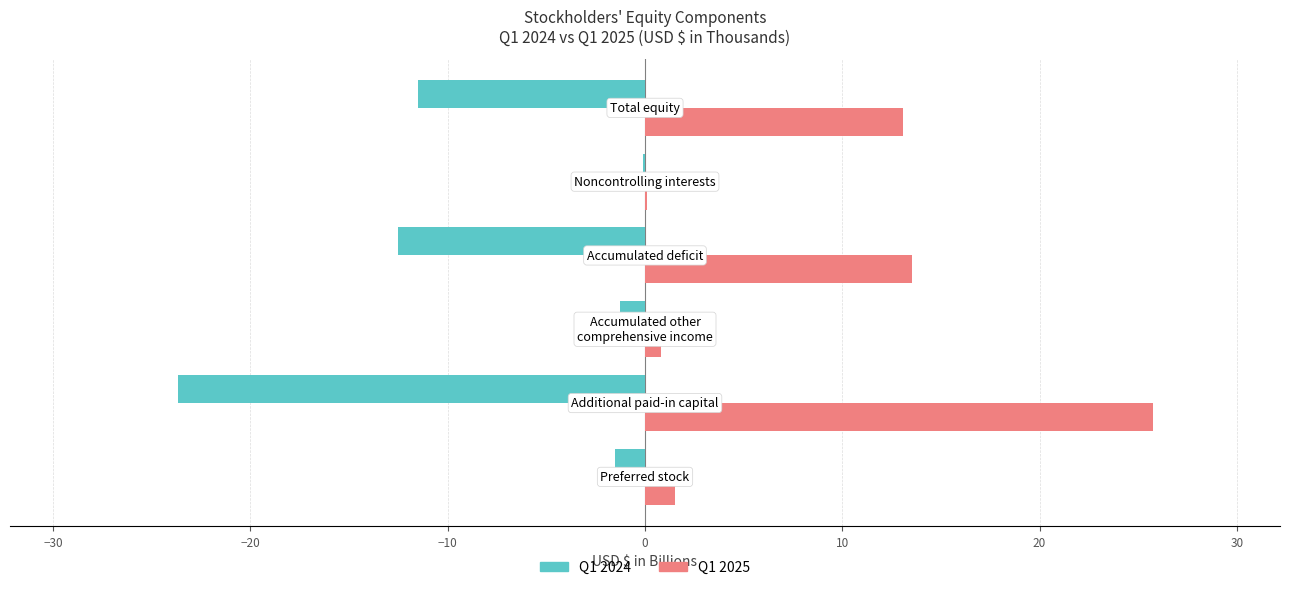

What is the sum of all Q1 2025 values?

54.8